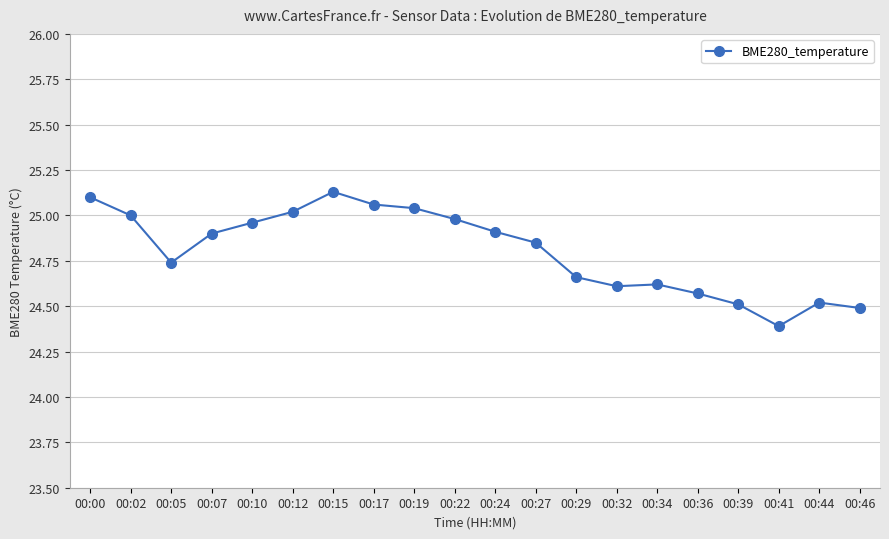

At which category does the data reach its first local peak?

00:15